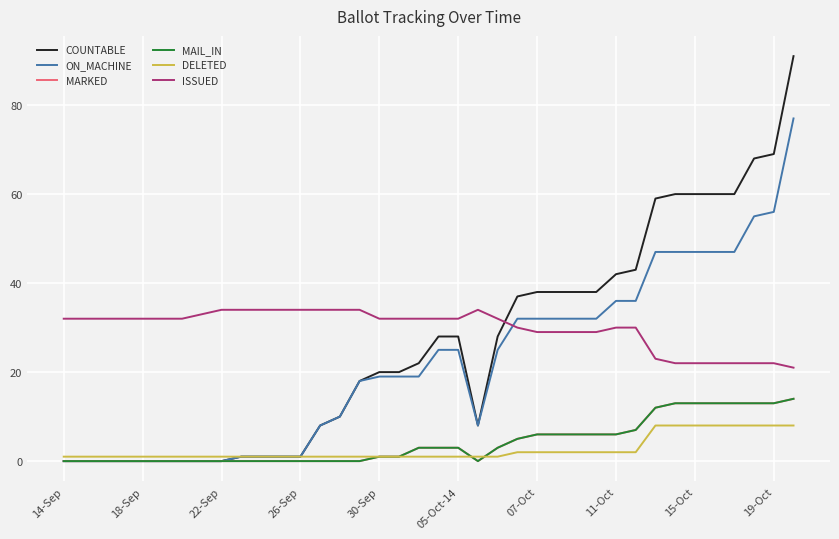

Does the chart display data point markers on the line(s)?

No